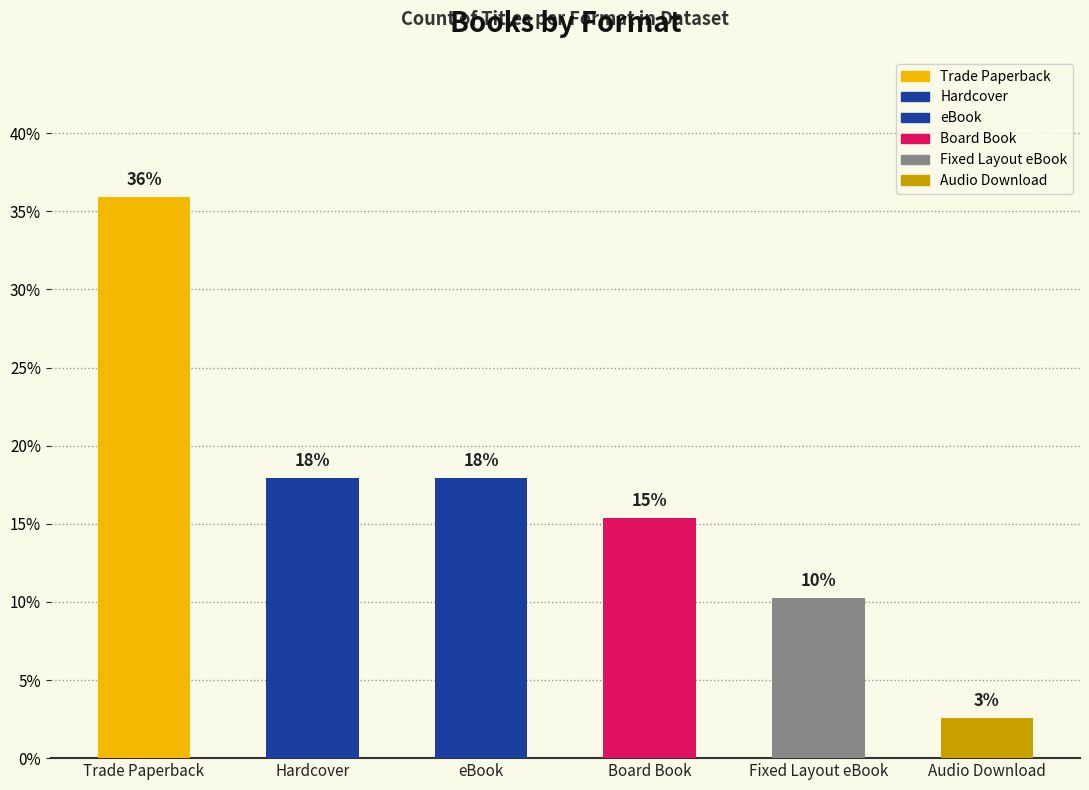

Does the chart contain stacked bars?

No